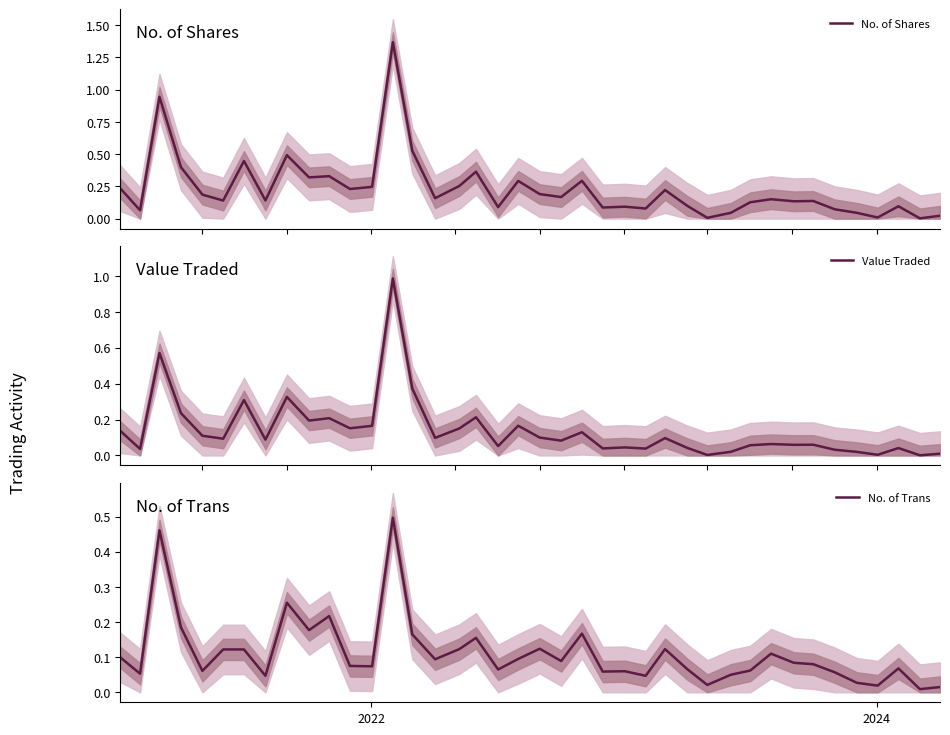

What is the sum of all Value Traded values?

5.6